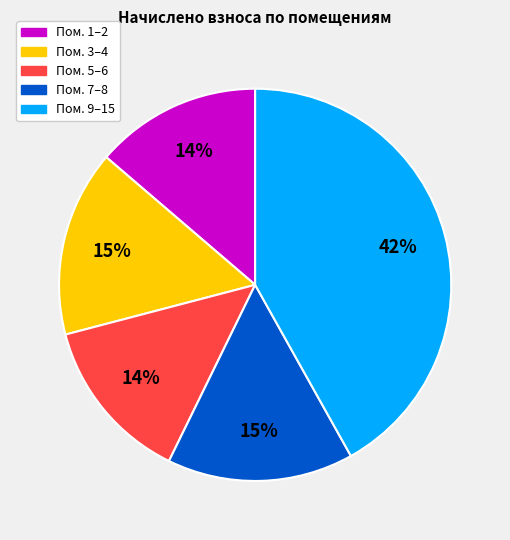

Is there any slice that represents more than half of the pie?

No